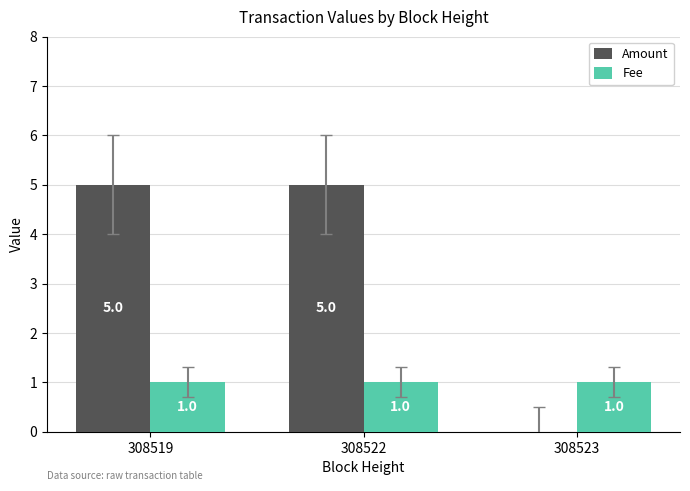

How many distinct data groups are displayed?

2